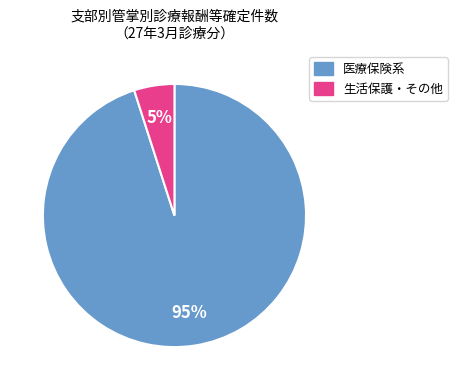

How many slices are in this pie chart?

2